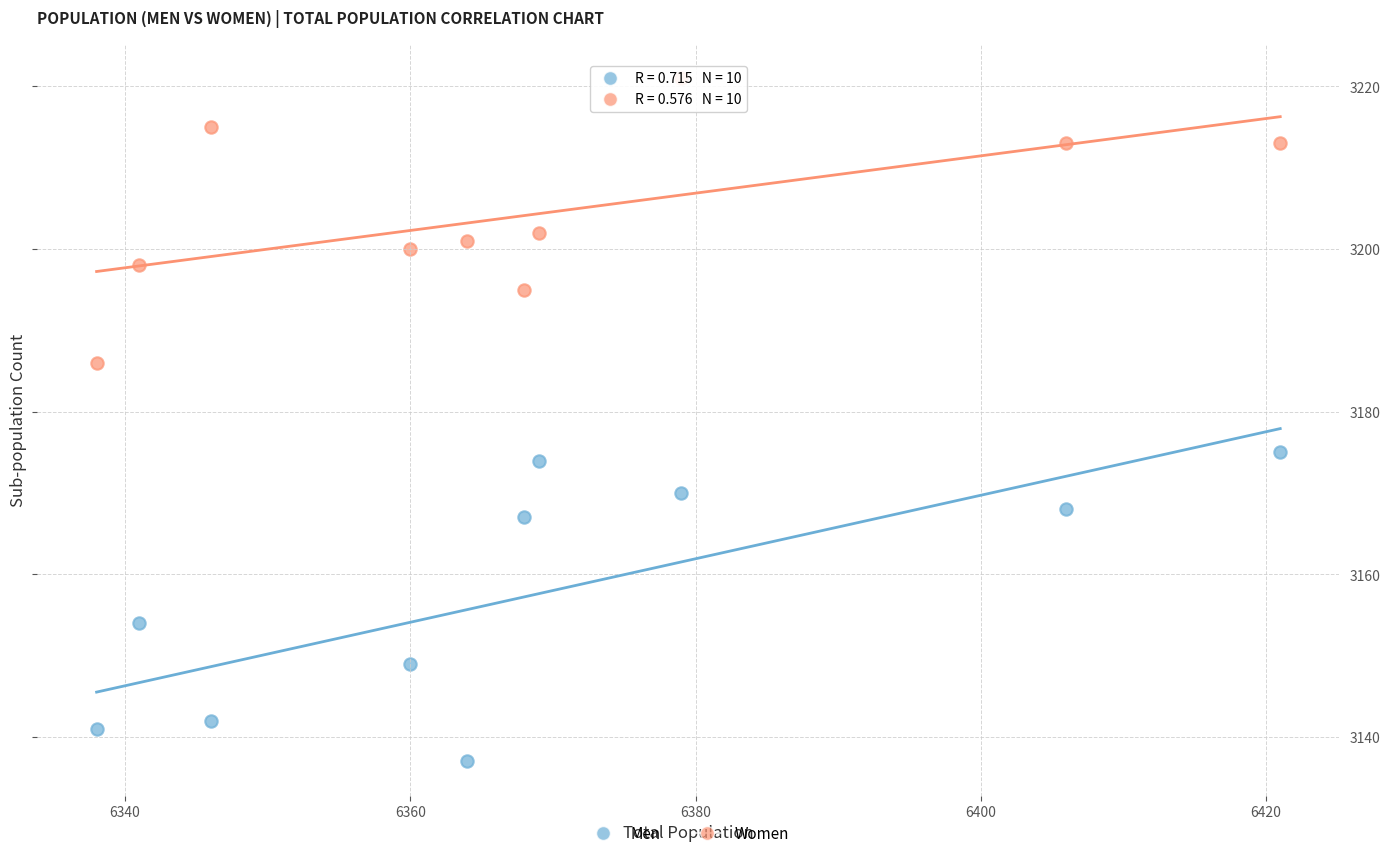

Which series contains the lowest Y value?

Men